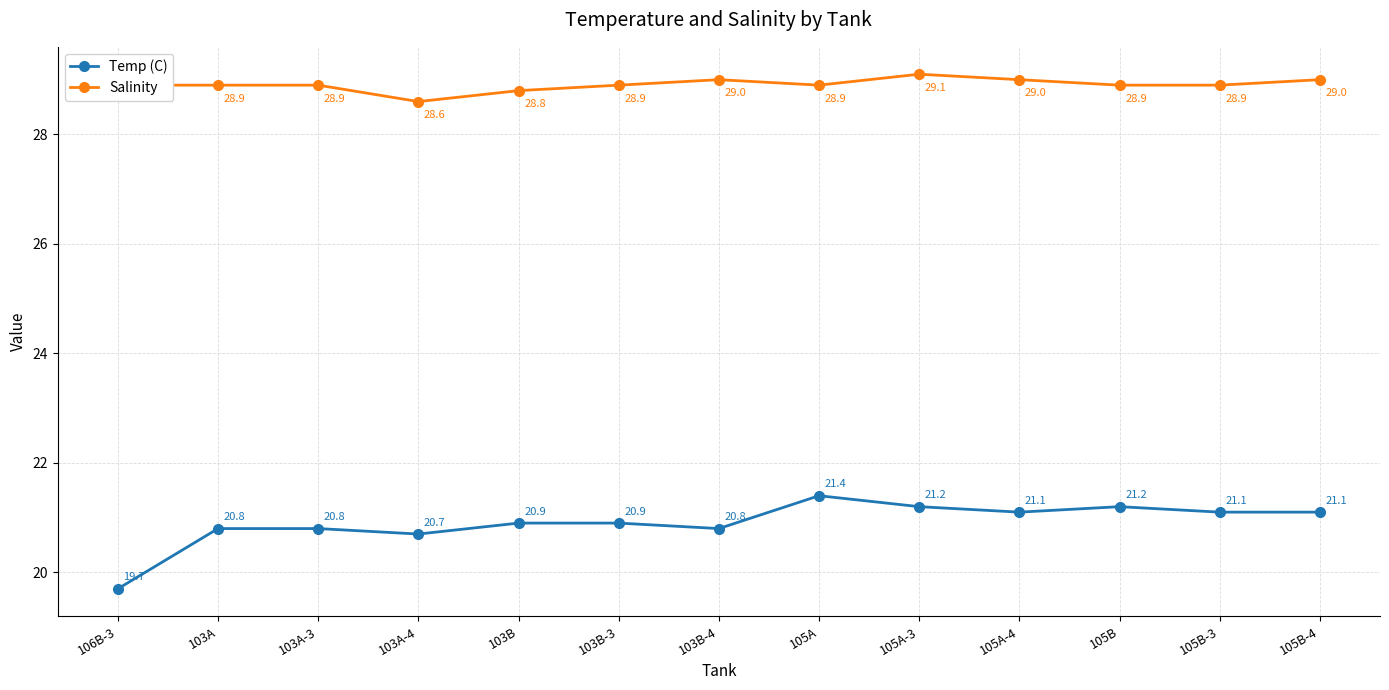

Where is Salinity nearest to the value 28?

103A-4